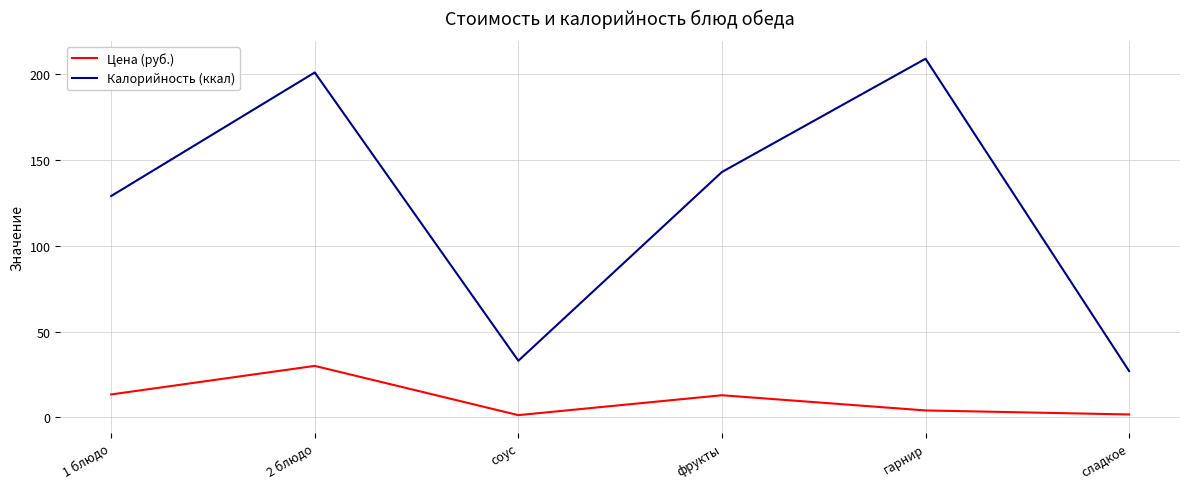

At сладкое, list the series in order from largest to smallest.

Калорийность (ккал), Цена (руб.)